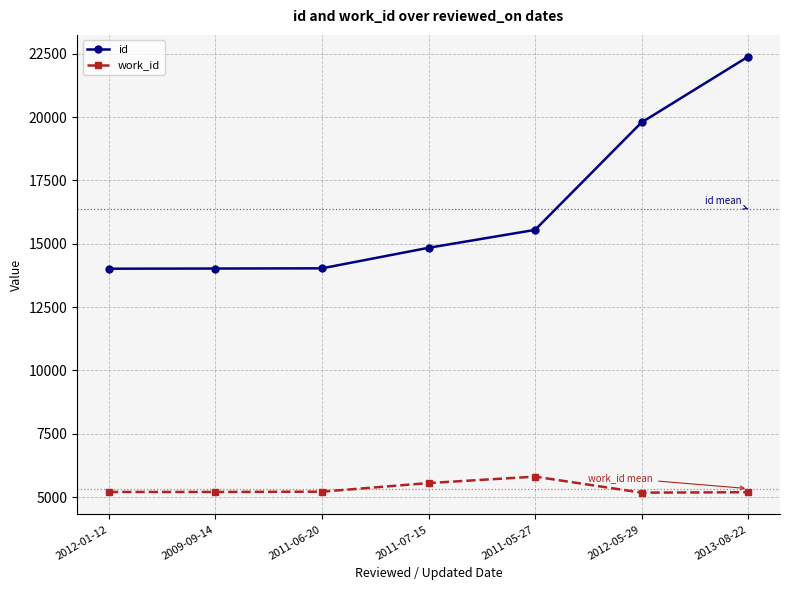

What is the total value across all series at 2009-09-14?

19222